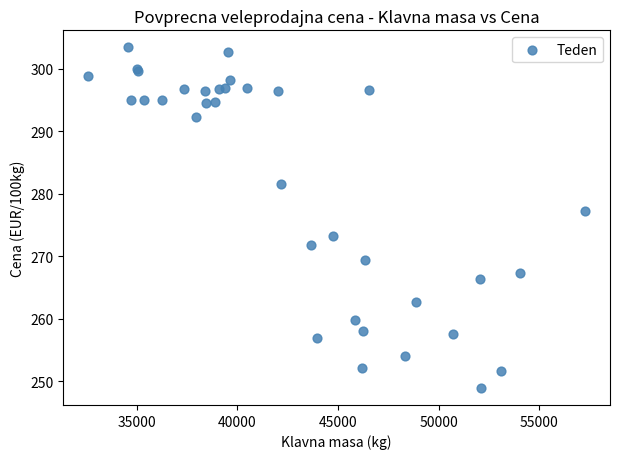

What Y value in the scatter plot is closest to 276?

277.2